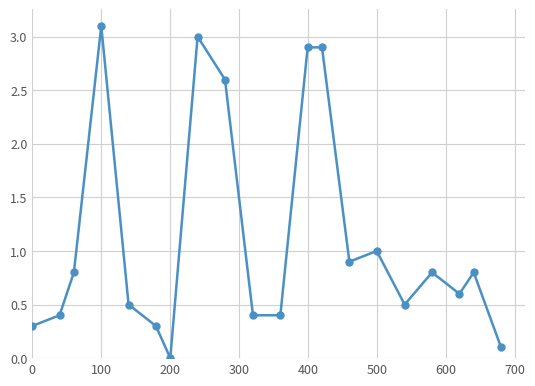

What is the average value?

1.1